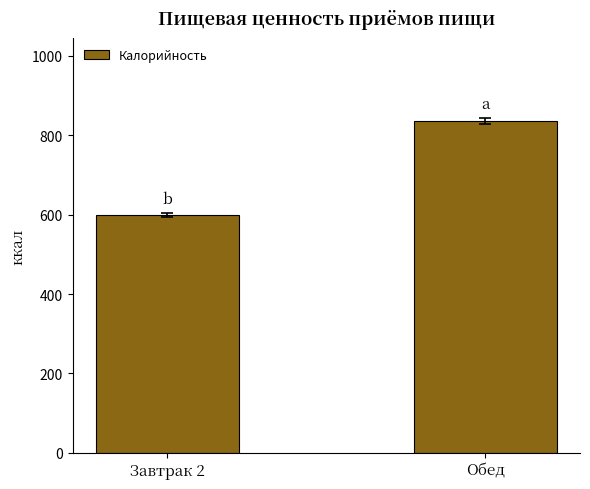

What is the sum of the values at Обед and Завтрак 2?

1435.4